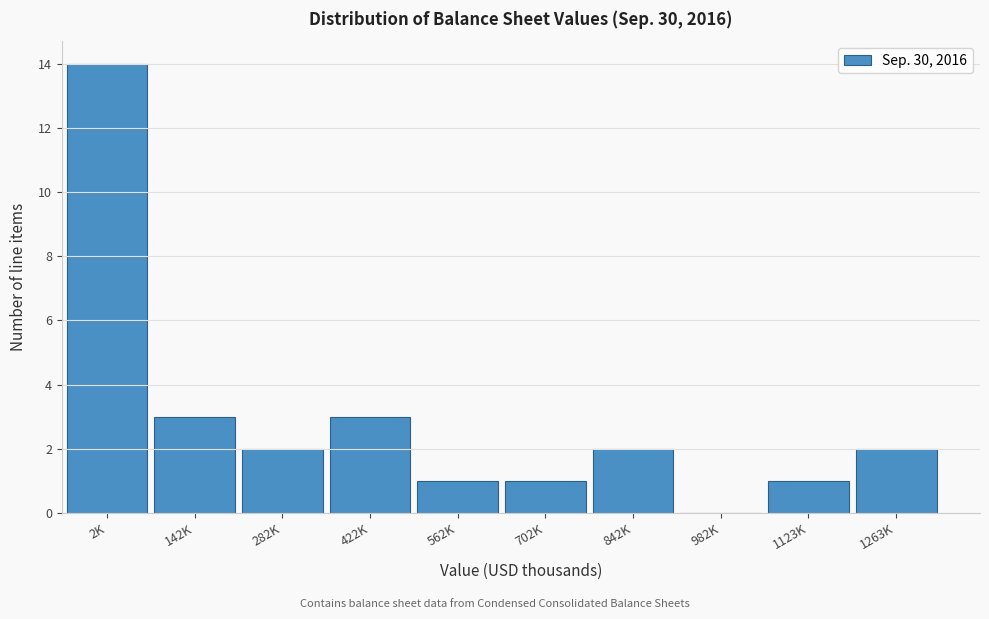

Reading left to right, extract all data points from this chart.

2K=14	142K=3	282K=2	422K=3	562K=1	702K=1	842K=2	982K=0	1123K=1	1263K=2